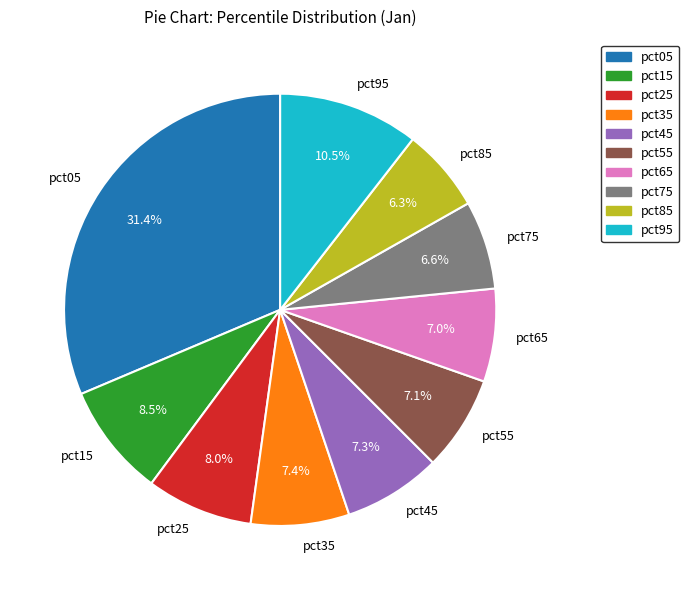

Does pct25 account for over 50% of the chart?

No